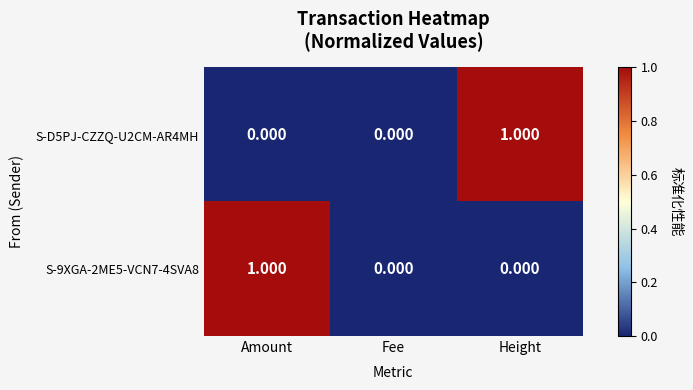

At which label does S-9XGA-2ME5-VCN7-4SVA8 reach its peak?

Amount